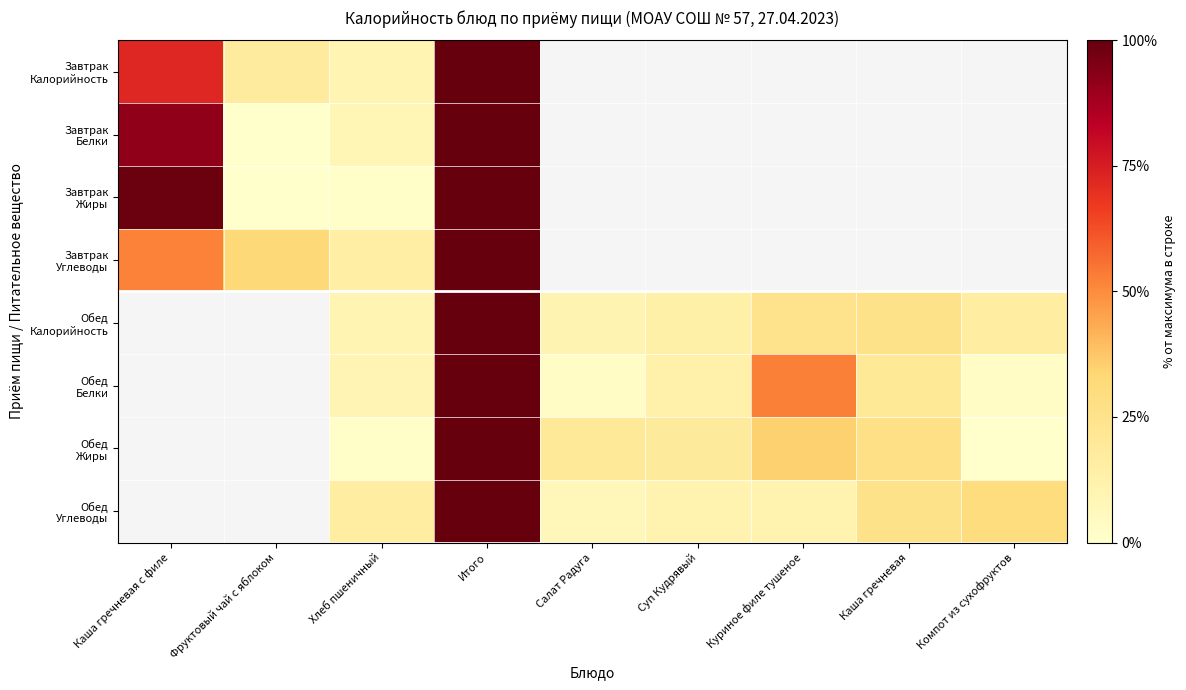

What is the approximate value of Обед Калорийность at Итого?

100.0